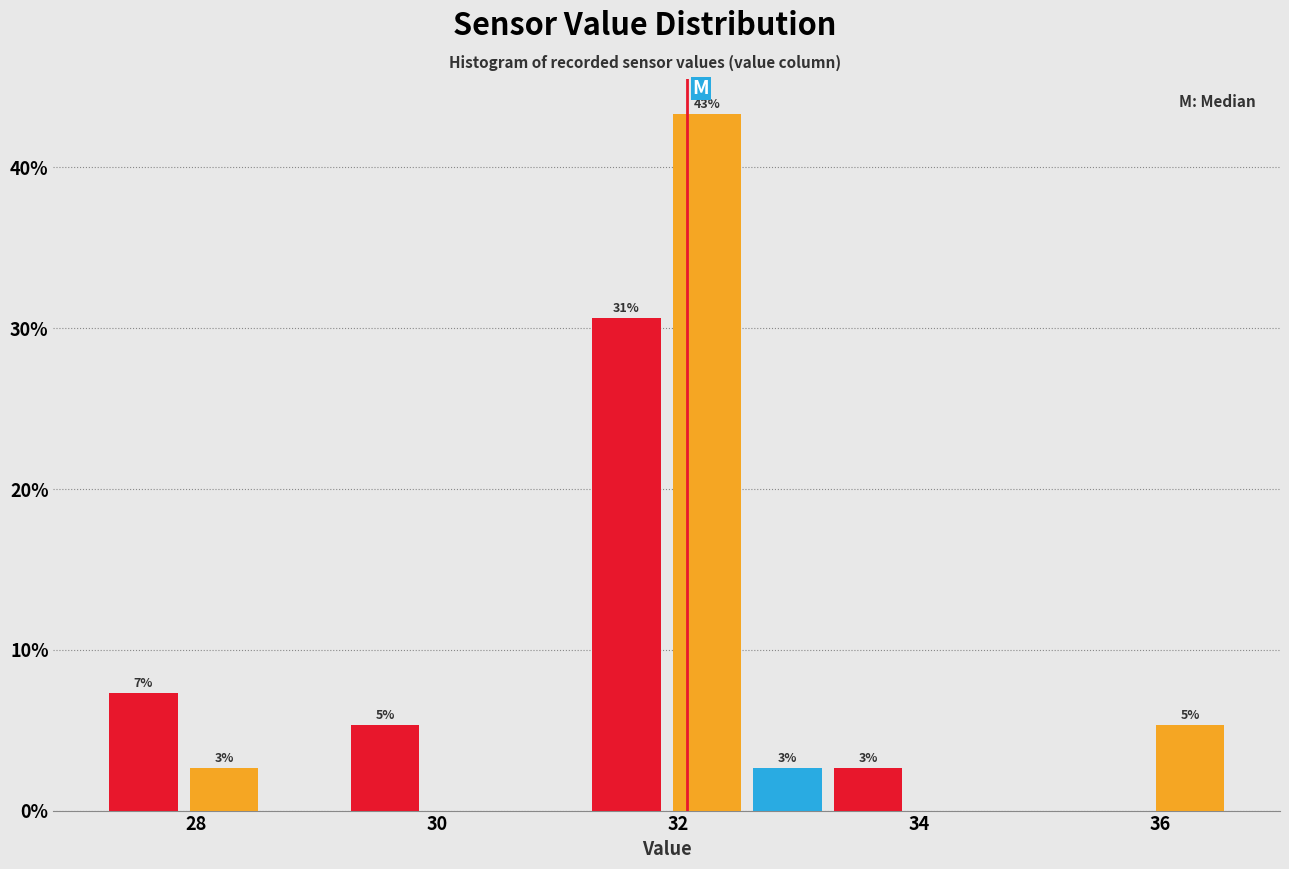

Read against the x-axis, roughly where is the centre of the tallest bar?

32.2